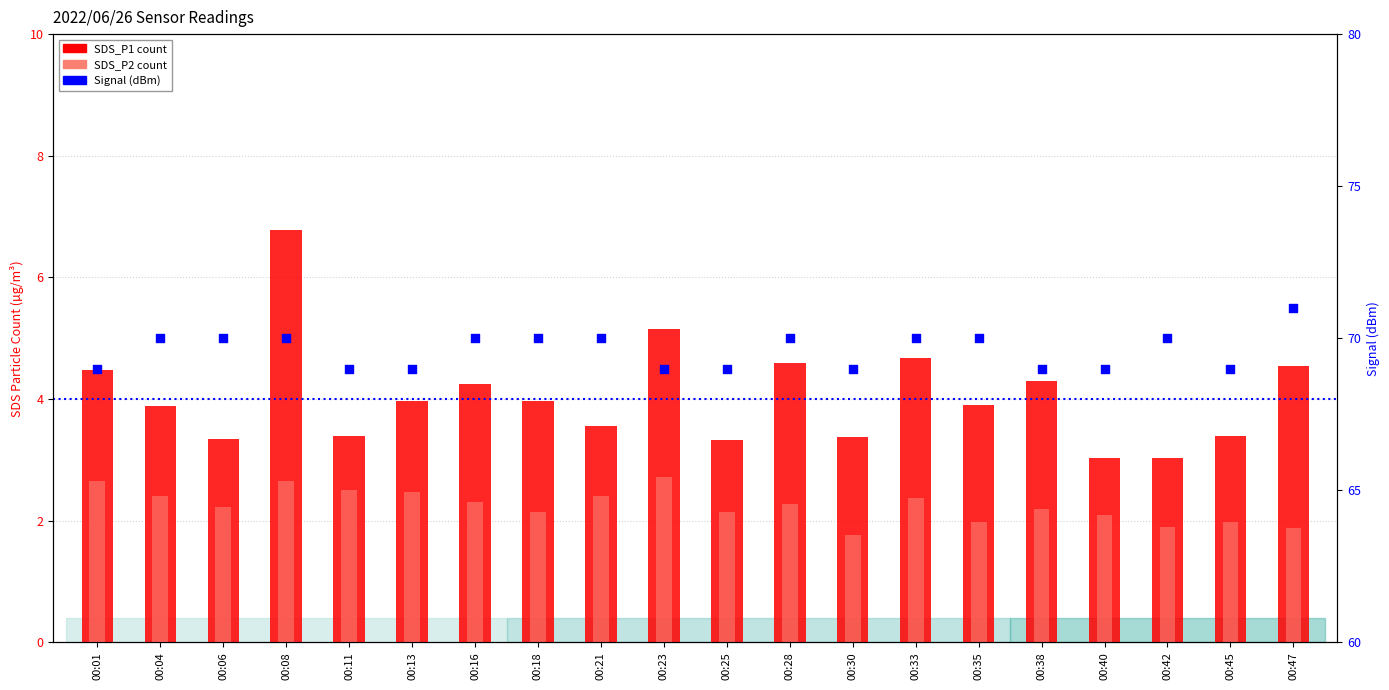

At how many categories does at least one series exceed 69?

11